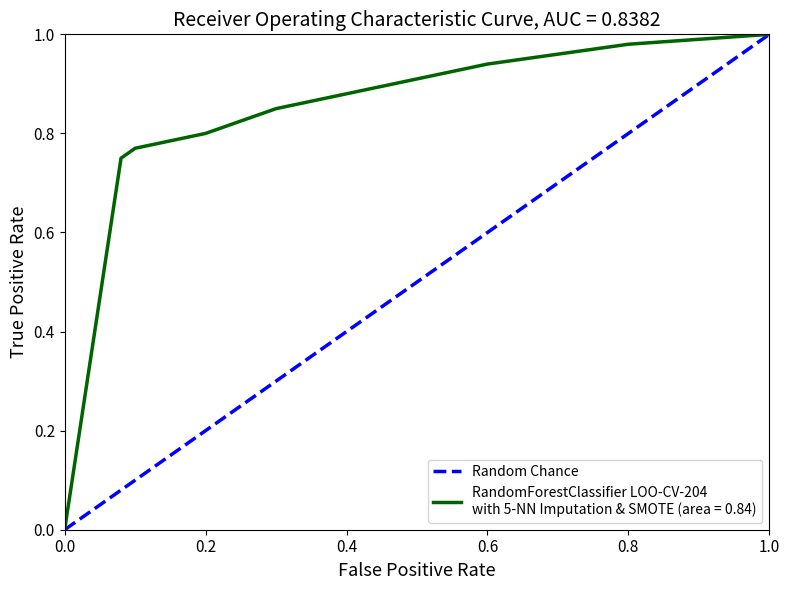

The value at 0.0 is 0. True or false?

True